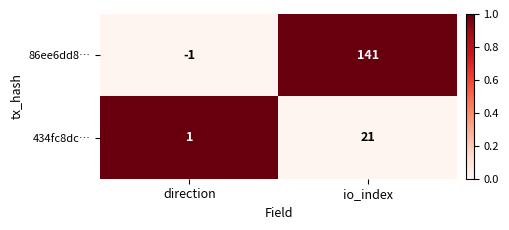

Reading left to right, extract all data points from this chart.

86ee6dd8…: -1	141
434fc8dc…: 1	21